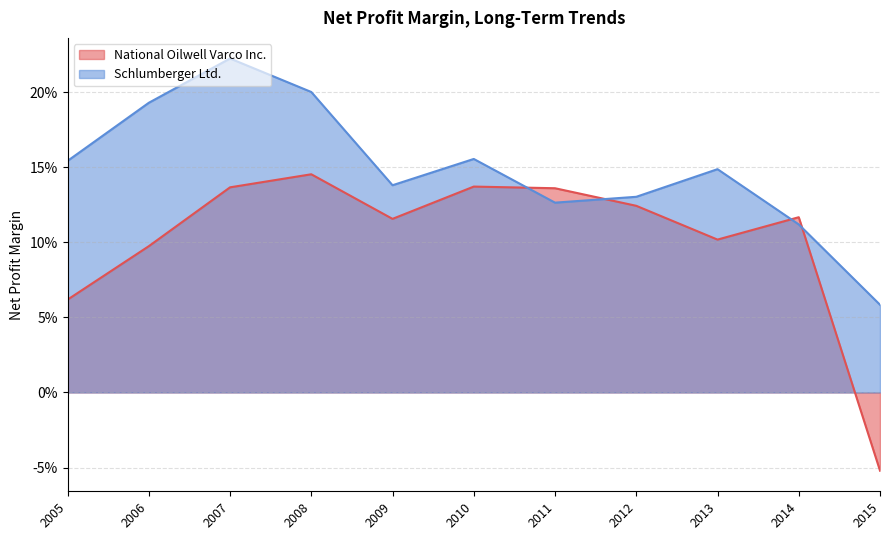

Where is National Oilwell Varco Inc. nearest to the value 0?

2015